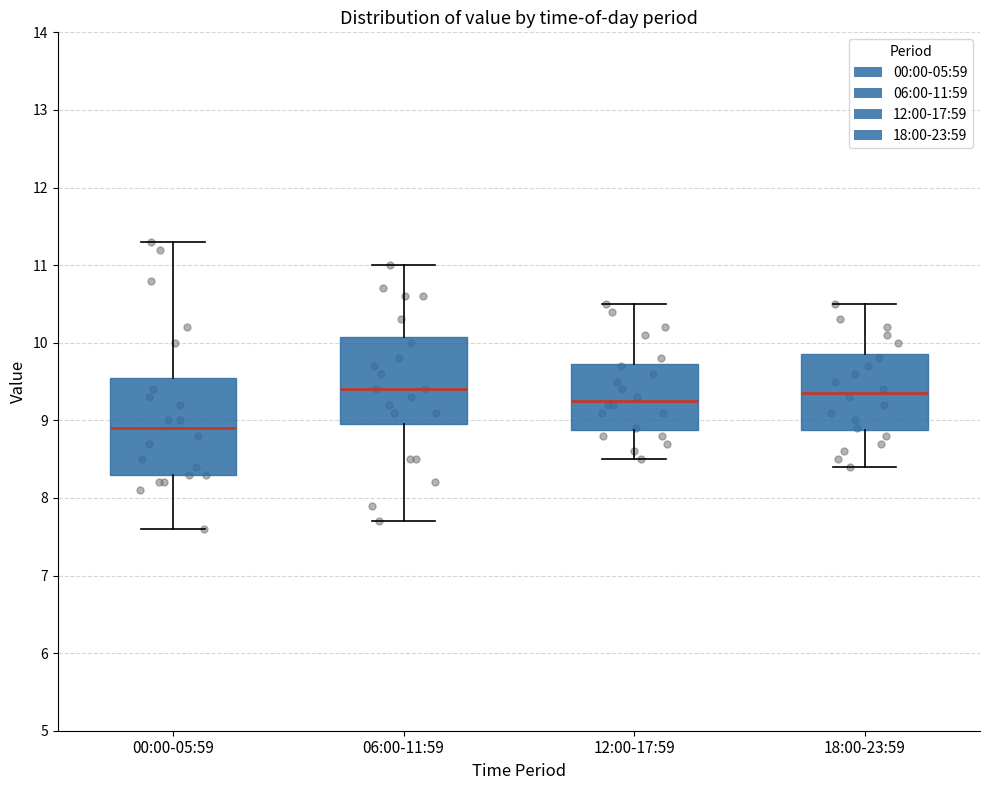

Which box is the tallest, from its lower edge to its upper edge?

00:00-05:59